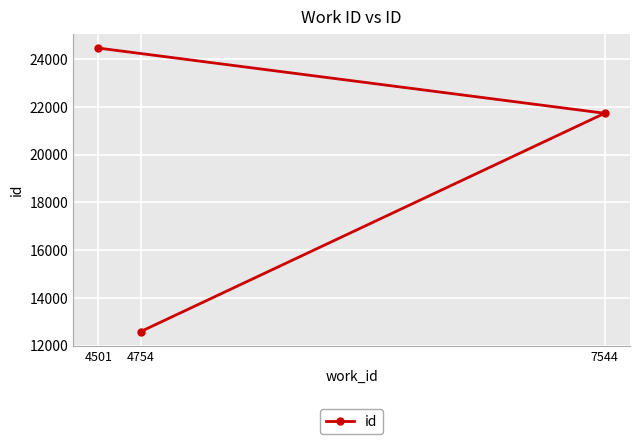

Approximately how many times larger is the value at 4501 compared to 4754?

1.9